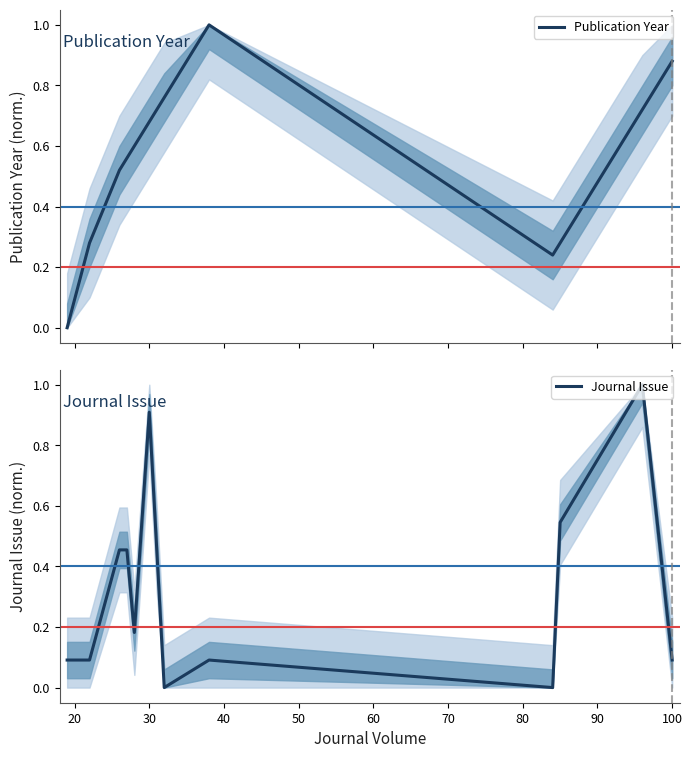

What is the difference between the second highest and minimum values in the Journal Issue series?

0.9